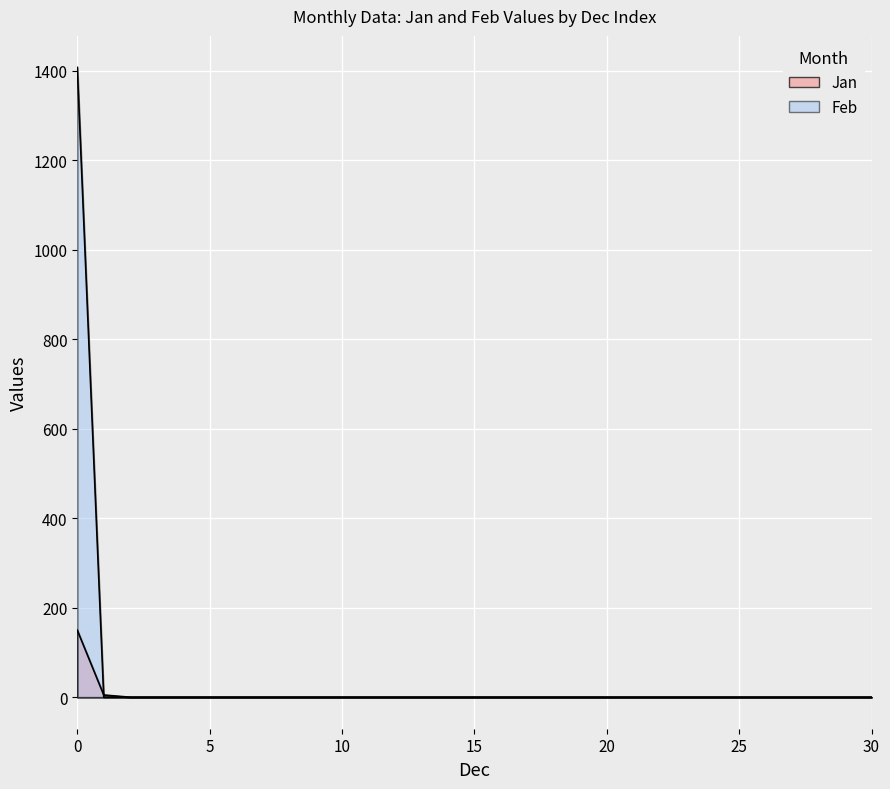

The Jan series shows 0 at 22. True or false?

True